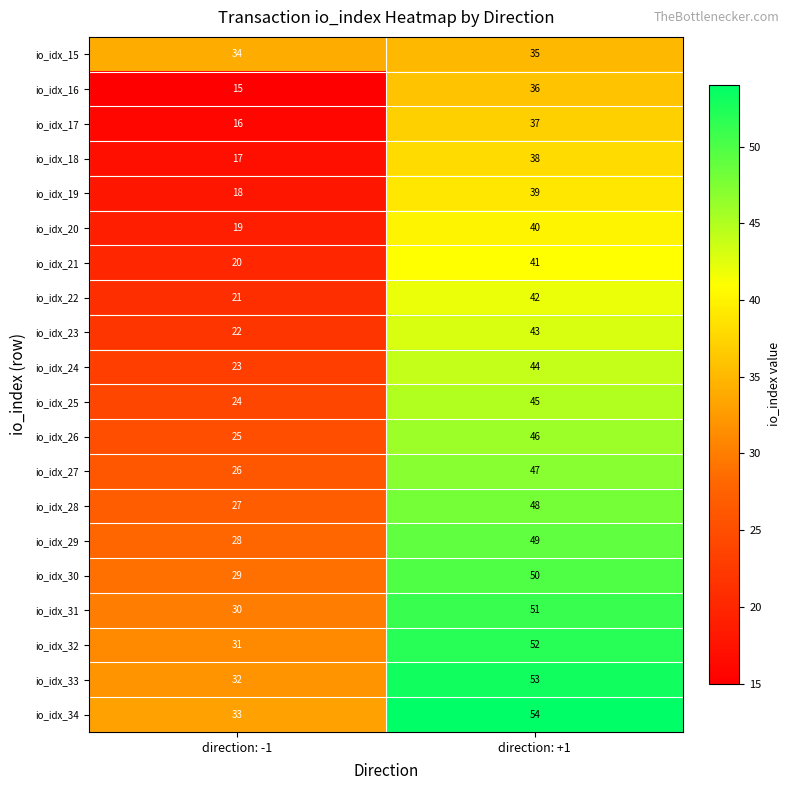

What is the sum of the io_idx_16 values at direction: +1 and direction: -1?

51